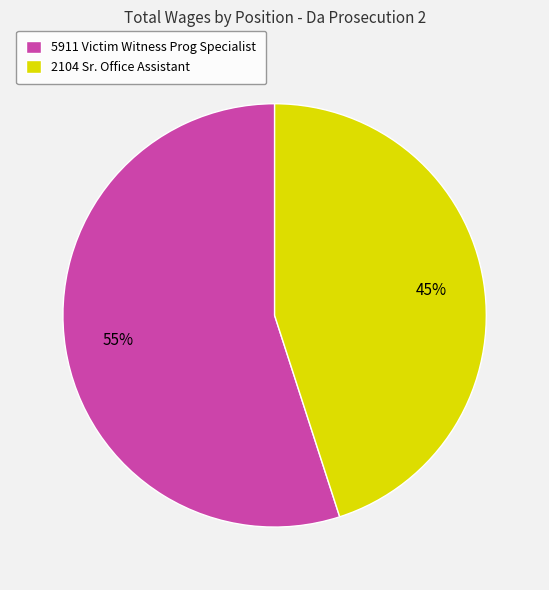

Combined, do 5911 Victim Witness Prog Specialist and 2104 Sr. Office Assistant account for over 50%?

Yes